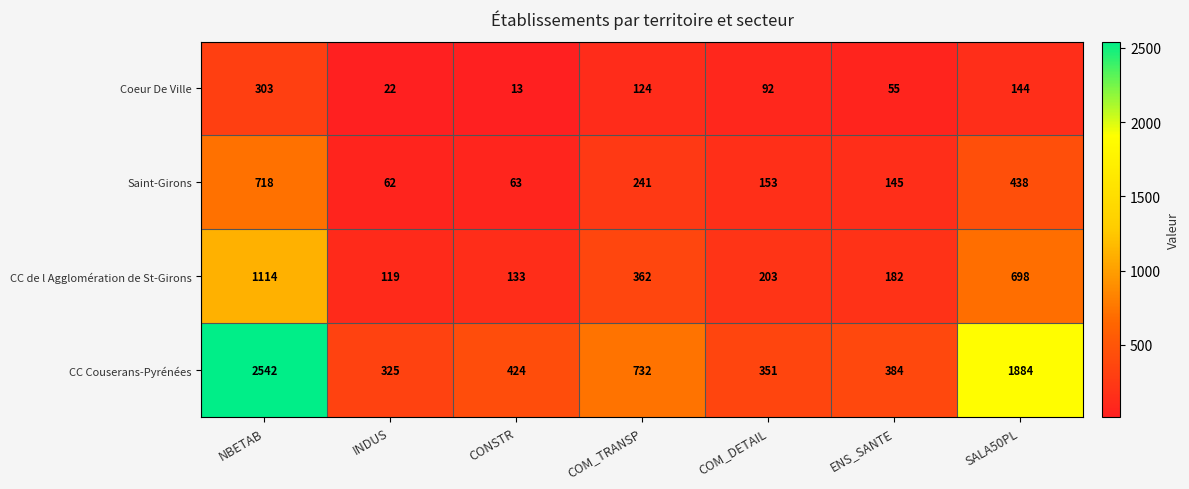

At which label is Saint-Girons closest to 390?

SALA50PL